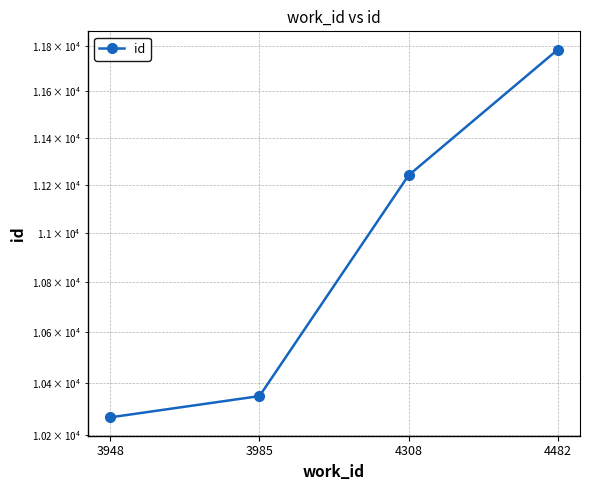

Reading left to right, extract all data points from this chart.

10268	10350	11241	11782